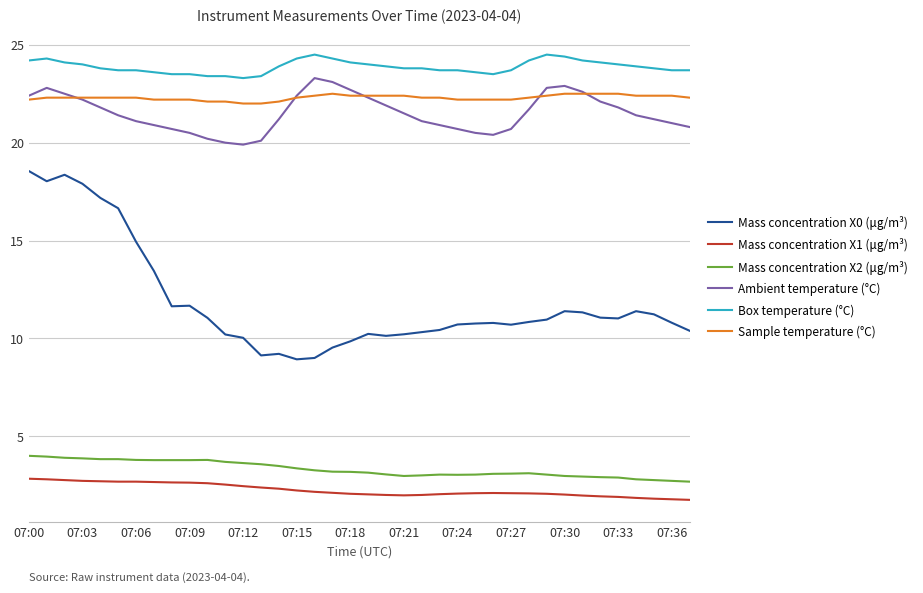

What is the smallest value displayed?

1.8